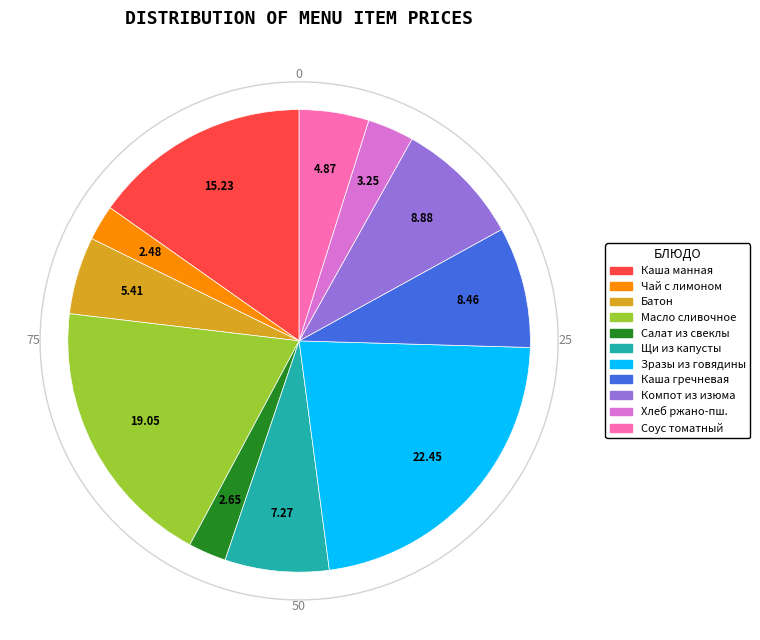

Is there a majority slice in this chart?

No